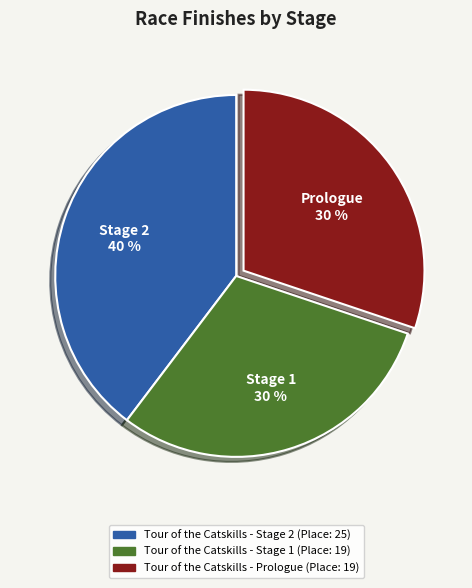

Is the sum of Tour of the Catskills - Stage 2 and Tour of the Catskills - Prologue greater than half?

Yes